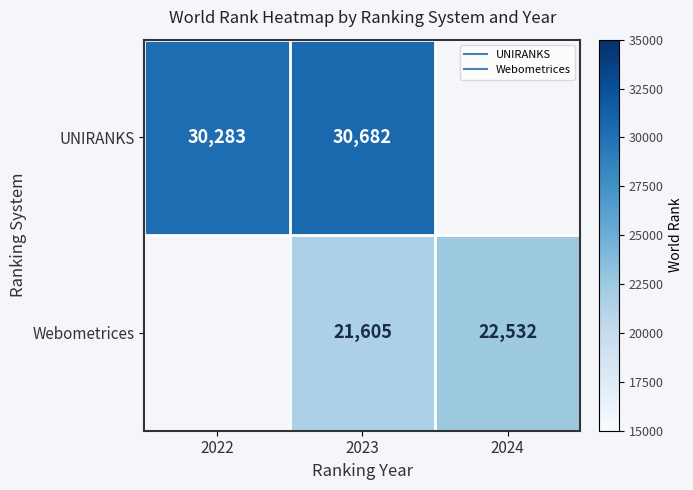

Between 2024 and 2022, which is larger?

2022